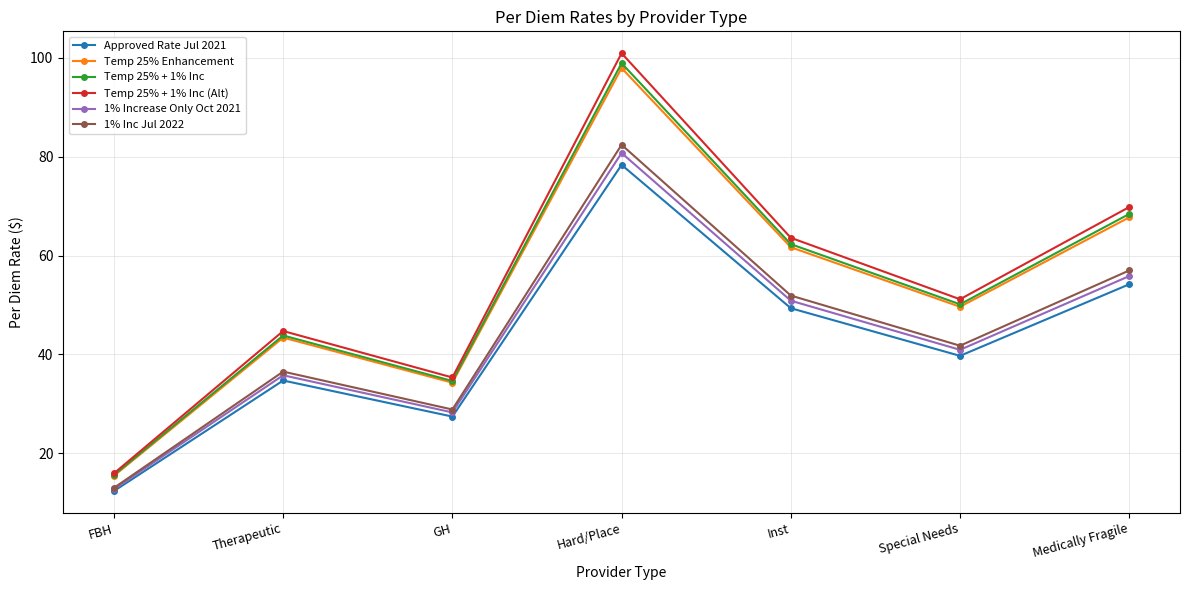

True or false: Temp 25% + 1% Inc has more than 1 interior local peaks.

True